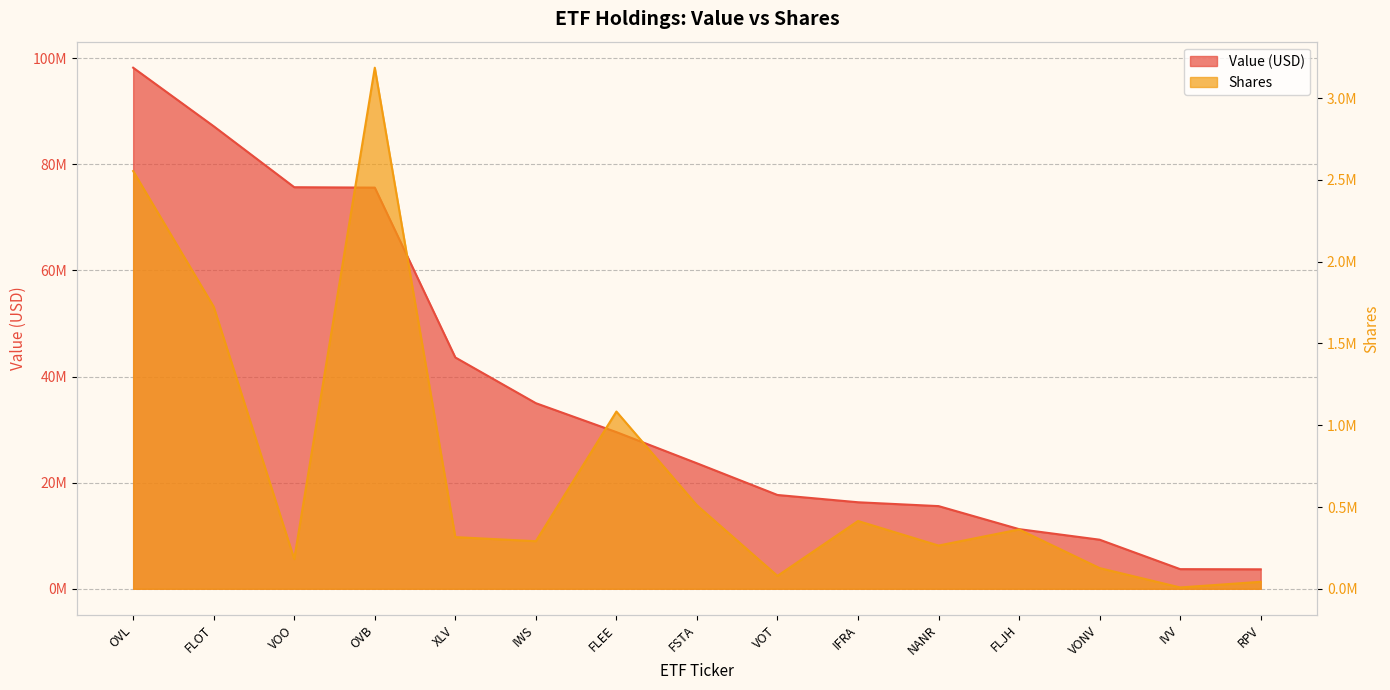

The Shares series shows 1083624 at FLEE. True or false?

True